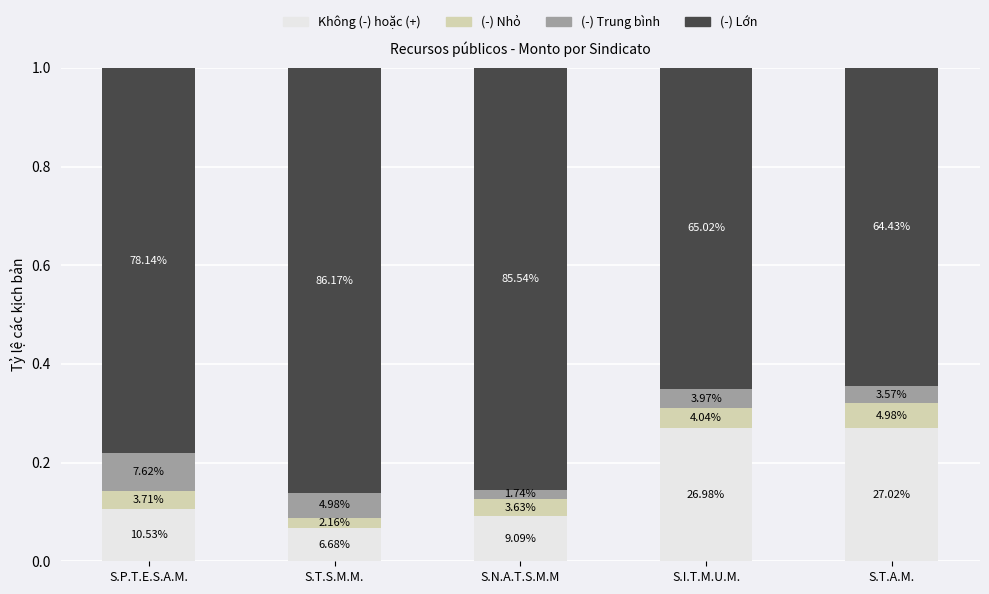

How many bars are there in total?

5